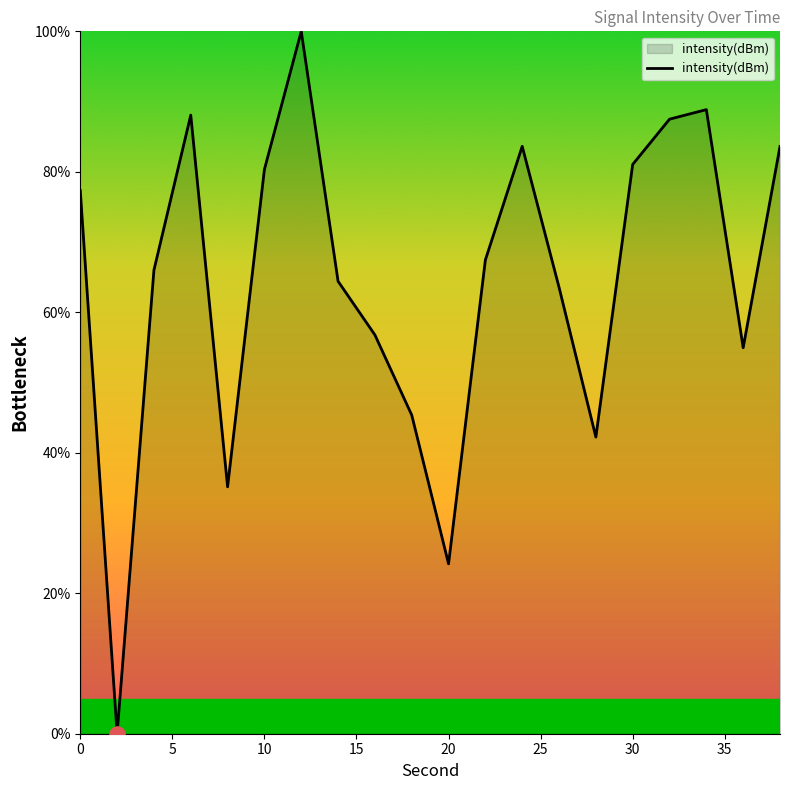

What is the difference between the maximum and minimum values?

100.0